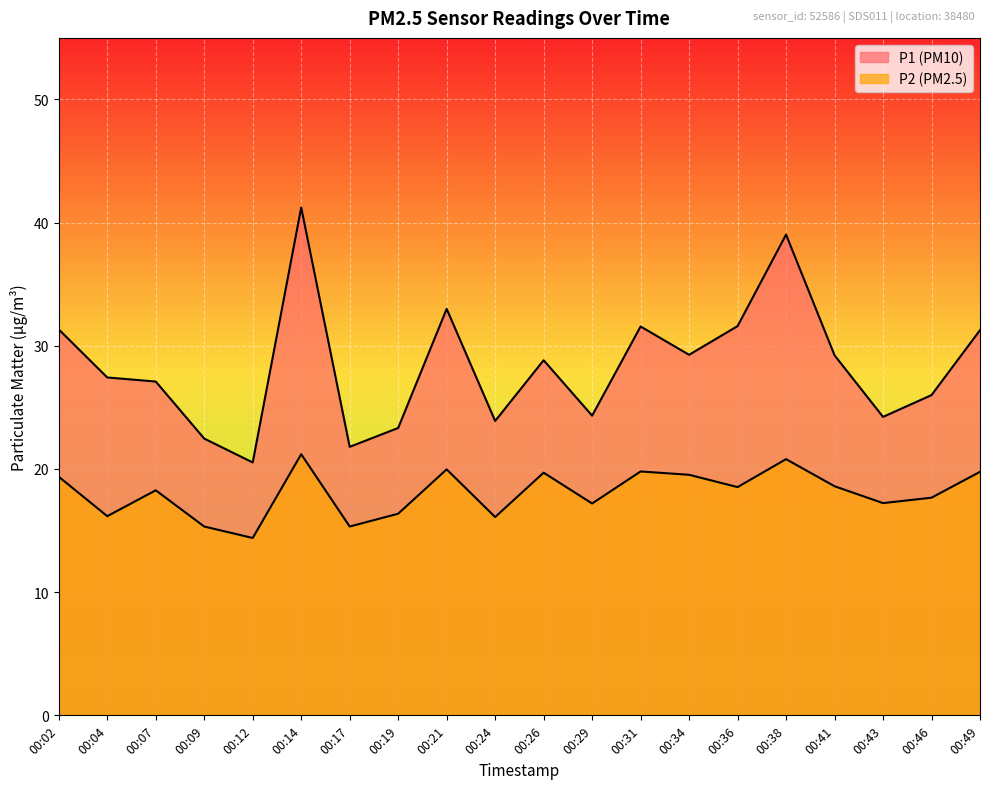

Reading left to right, transcribe all the data shown in this chart.

P1: 31.3	27.4	27.1	22.5	20.5	41.2	21.8	23.3	33.0	23.9	28.8	24.3	31.6	29.3	31.6	39.0	29.2	24.2	26.0	31.3
P2: 19.4	16.2	18.3	15.3	14.4	21.2	15.3	16.4	20.0	16.1	19.7	17.2	19.8	19.5	18.5	20.8	18.6	17.2	17.7	19.8